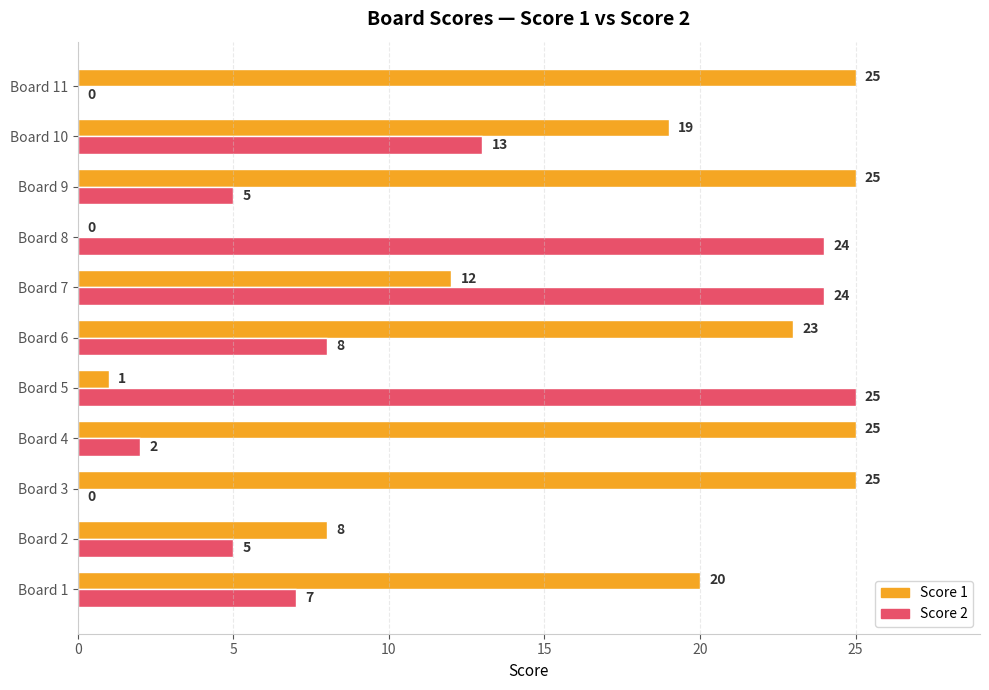

How many values in Score 1 are above zero?

10